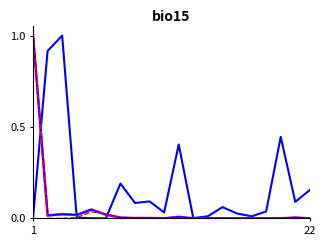

In Unit Price, how many points are higher than both neighbors (excluding endpoints)?

6